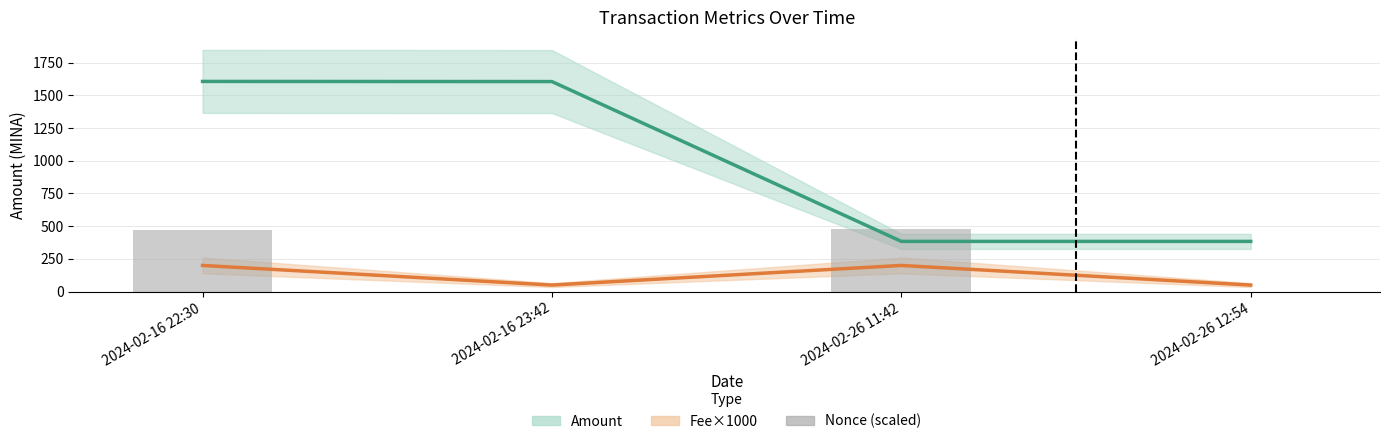

Reading left to right, what are all the values shown in this chart?

Amount: 2024-02-16 22:30=1606.7	2024-02-16 23:42=1605.7	2024-02-26 11:42=383.9	2024-02-26 12:54=383.8
Fee×1000: 2024-02-16 22:30=200.0	2024-02-16 23:42=50.0	2024-02-26 11:42=200.0	2024-02-26 12:54=50.0
Nonce (scaled): 2024-02-16 22:30=469.6	2024-02-16 23:42=0.0	2024-02-26 11:42=482.0	2024-02-26 12:54=0.0